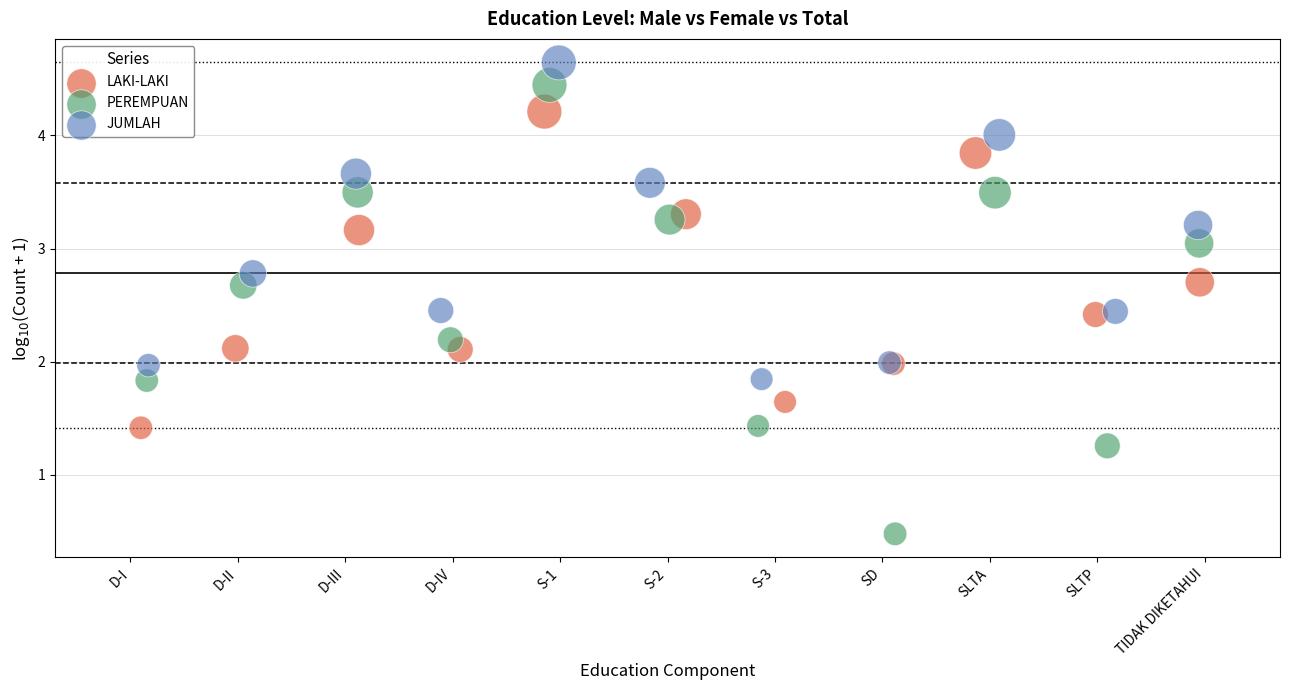

Which series reaches the maximum Y coordinate?

JUMLAH